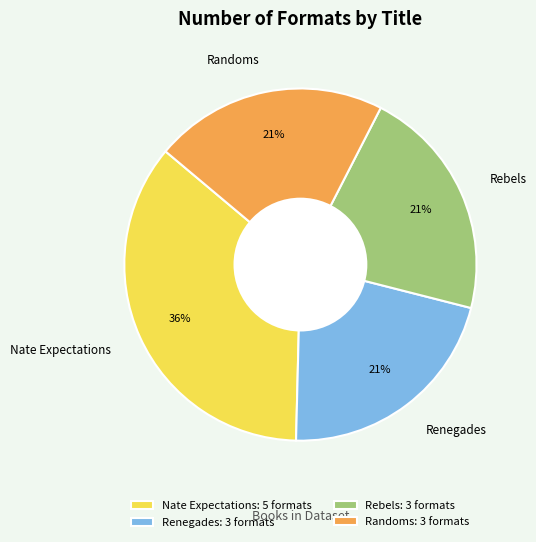

Count the number of slices in the pie.

4